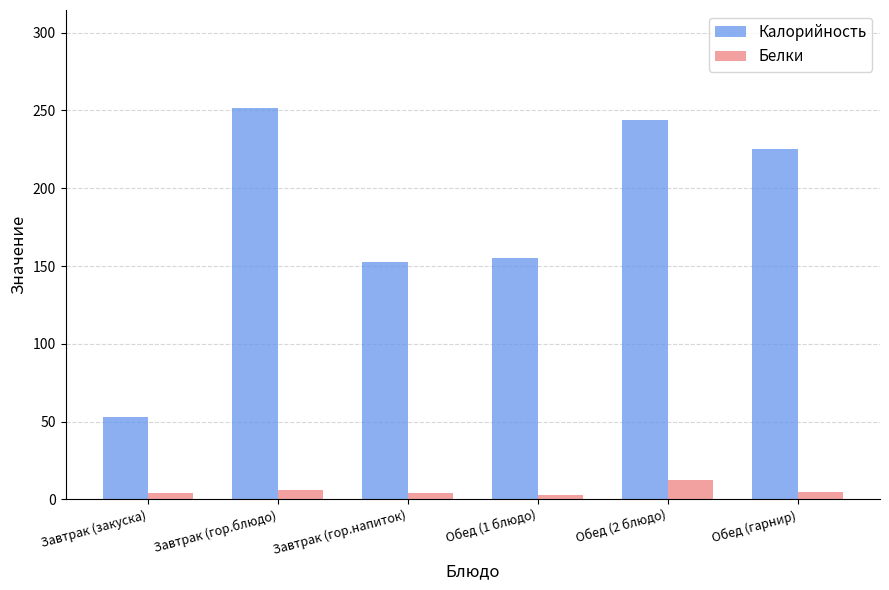

Which category has the highest value in the Белки series?

Обед (2 блюдо)